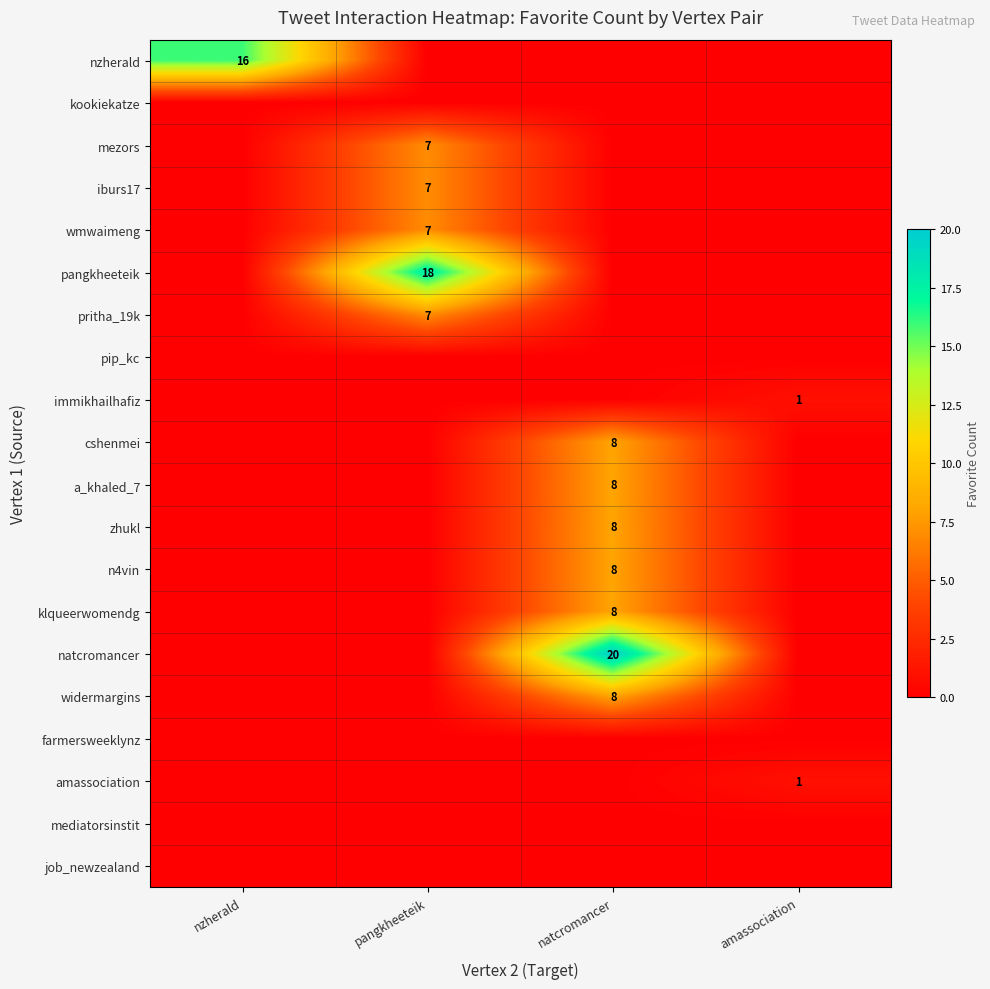

The value of iburs17 at pangkheeteik is 7. True or false?

True